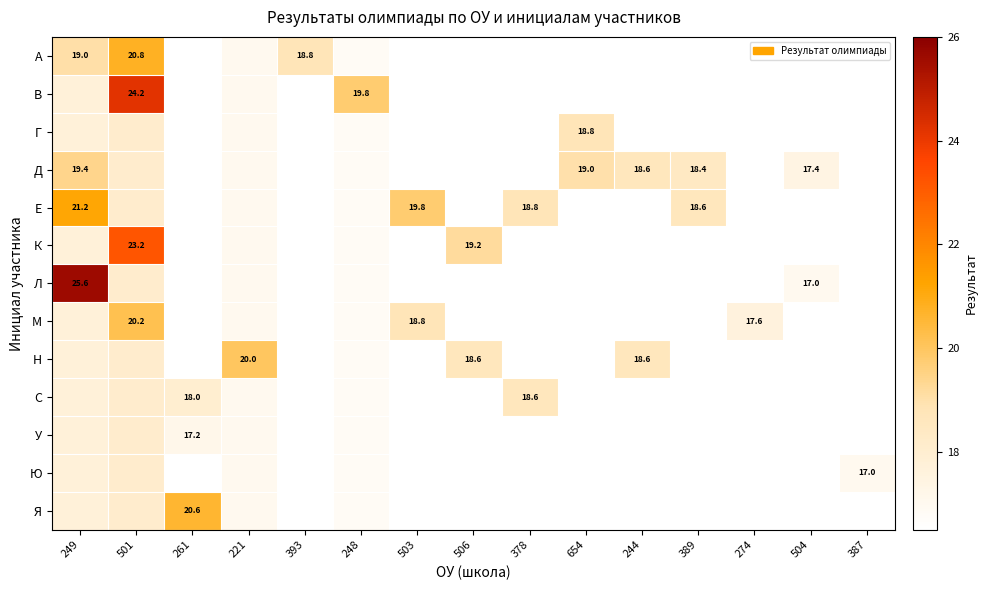

Which category has the highest value in the Н series?

221